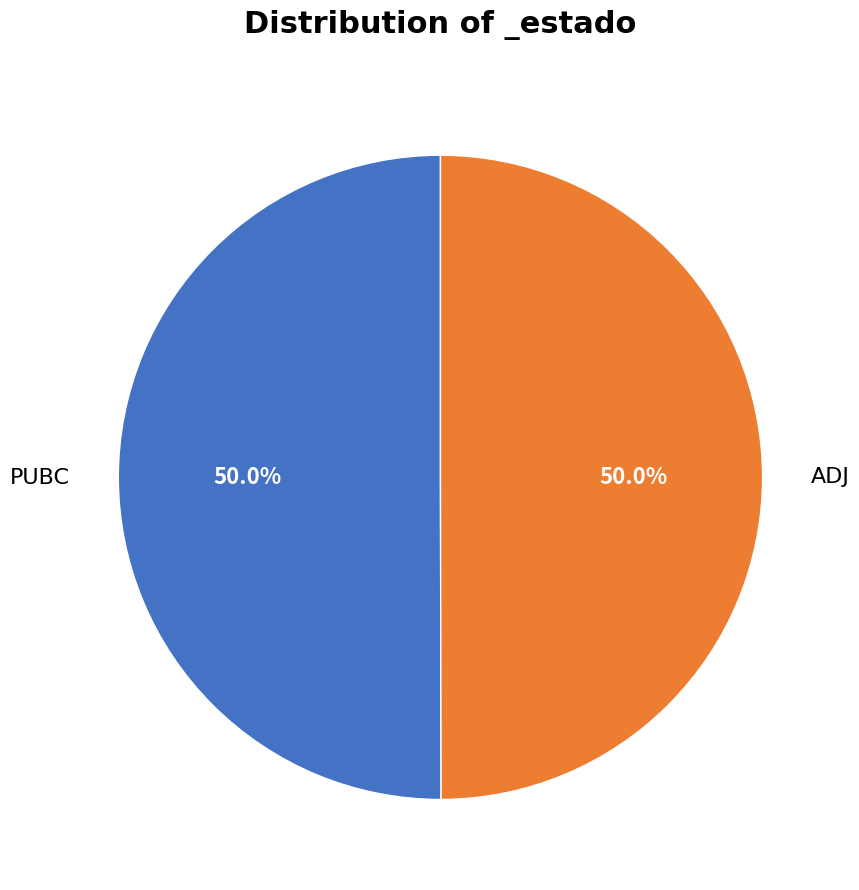

How much of the chart is everything except ADJ?

50.0%